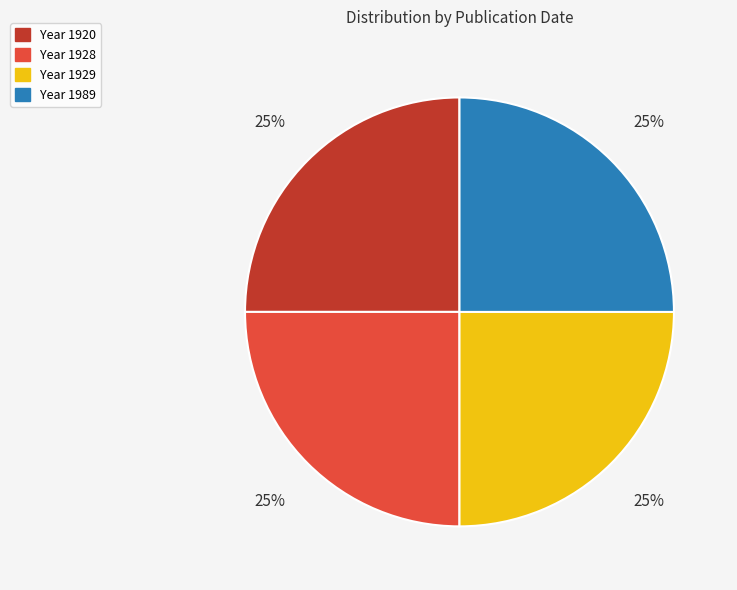

Is there a majority slice in this chart?

No